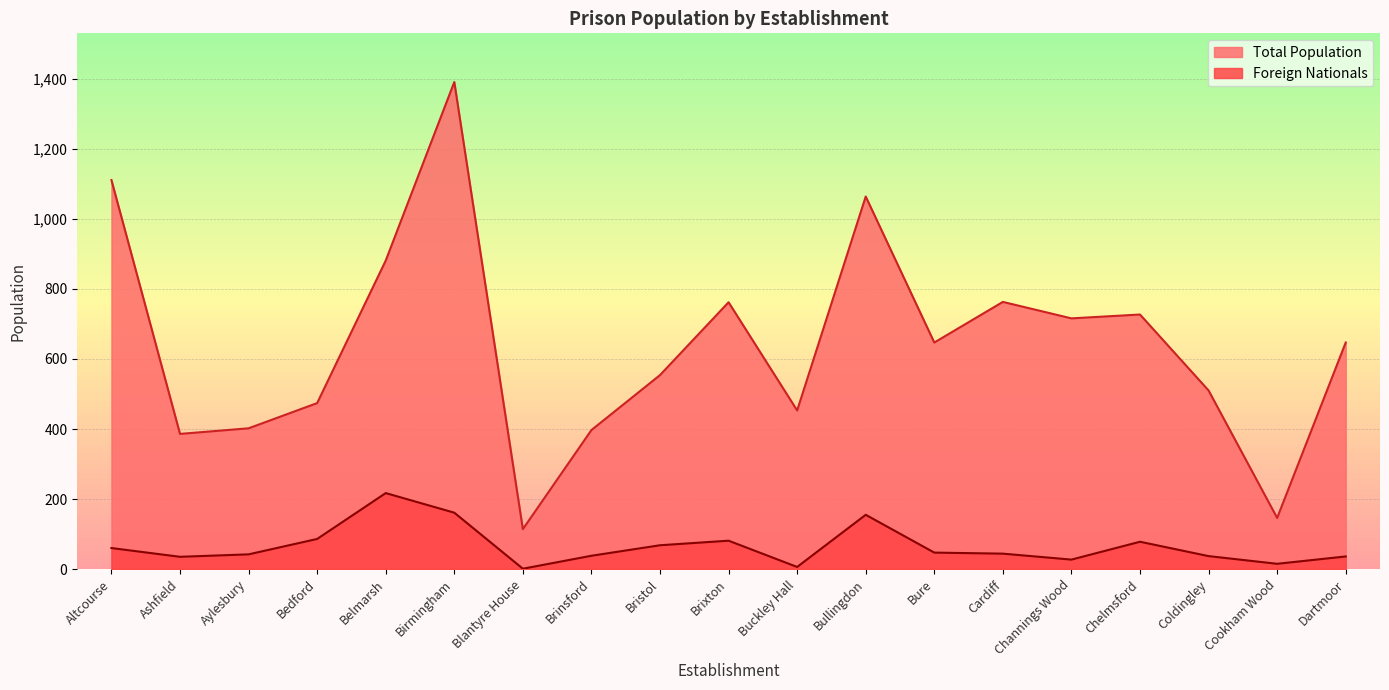

Rank the series by their maximum value, from highest to lowest.

Total Population, Foreign Nationals